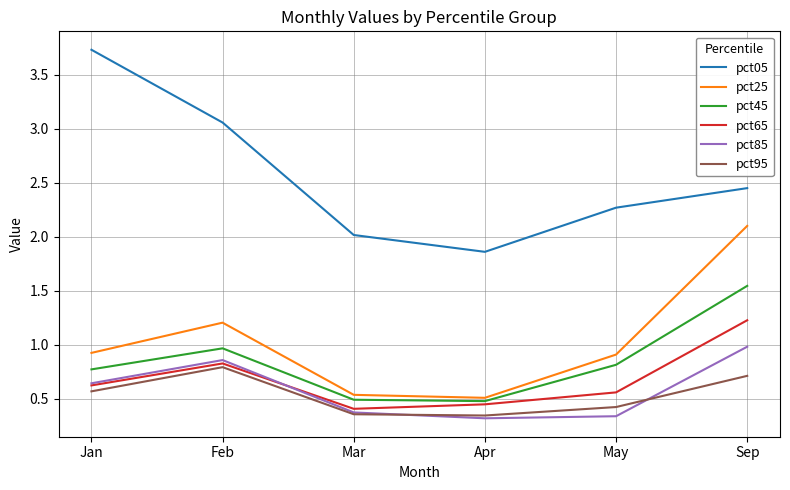

True or false: pct25 and pct05 intersect in this chart.

False